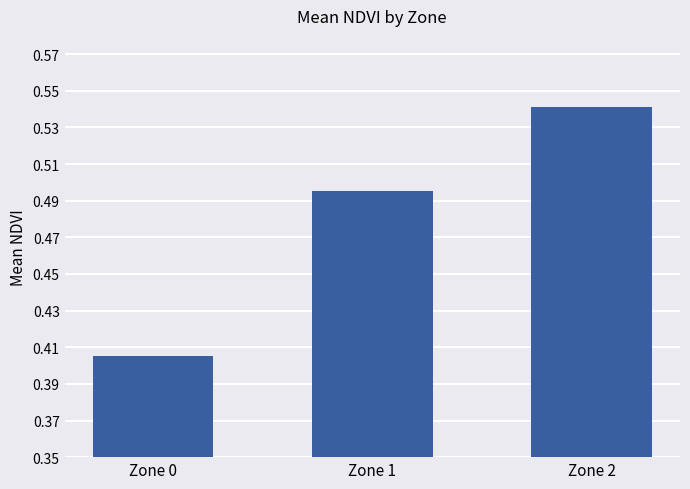

What is the sum of the values at Zone 2 and Zone 0?

0.9